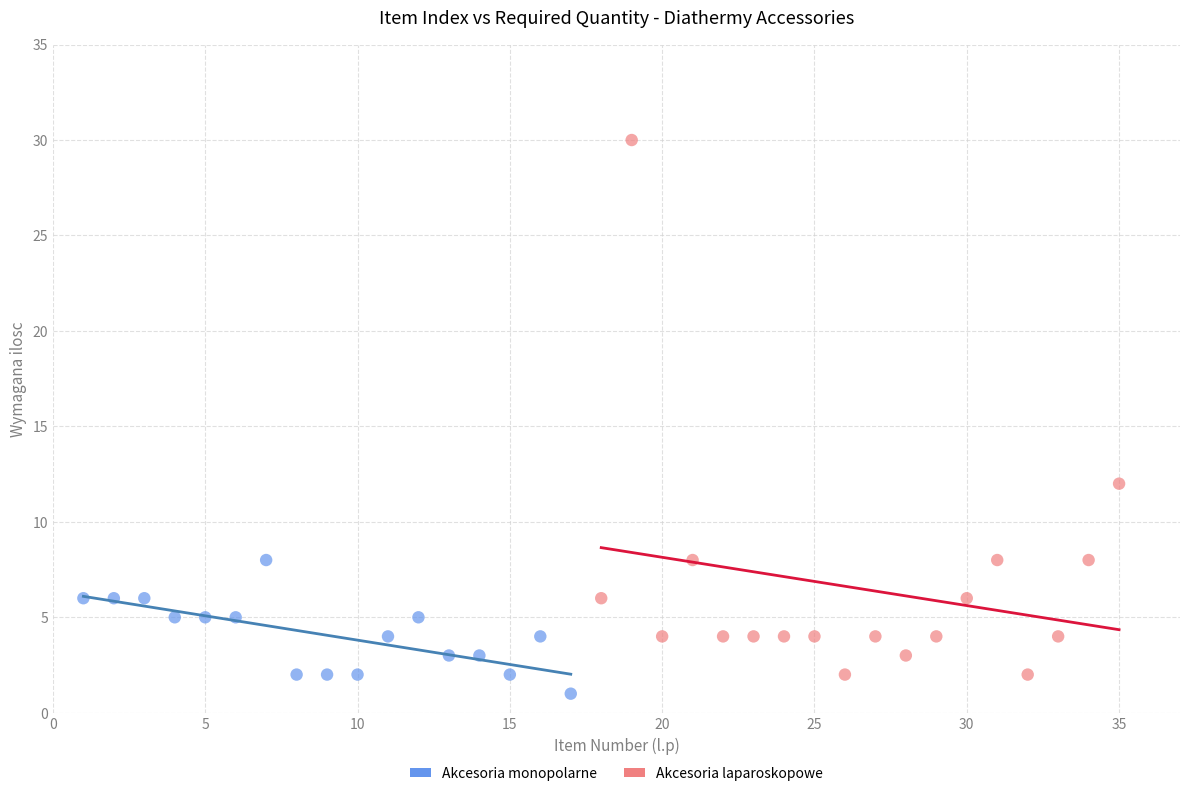

Which series reaches the maximum Y coordinate?

Akcesoria laparoskopowe